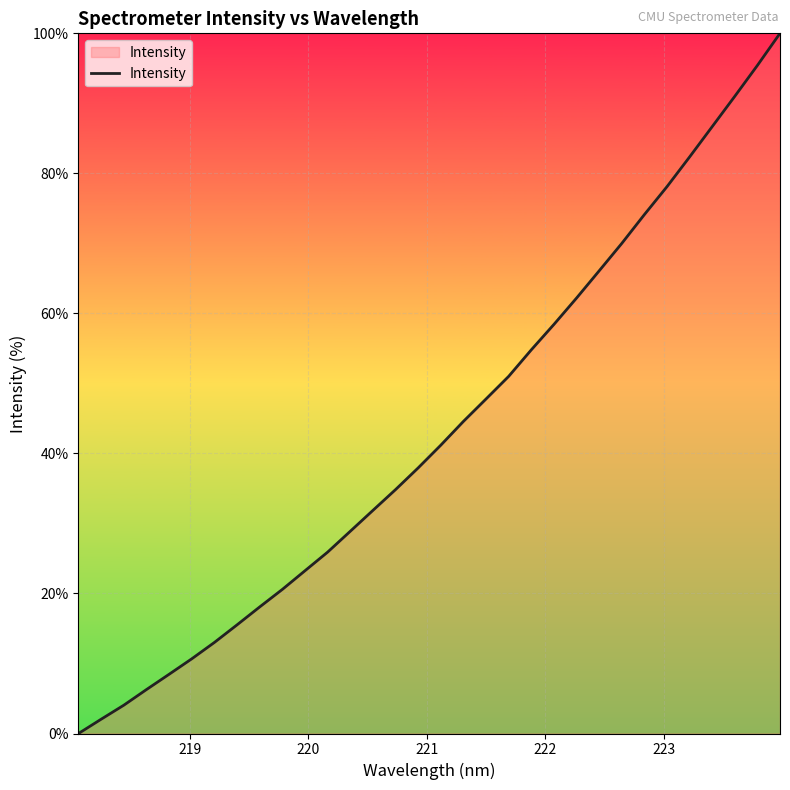

What is the difference between the maximum and minimum values?

100.0